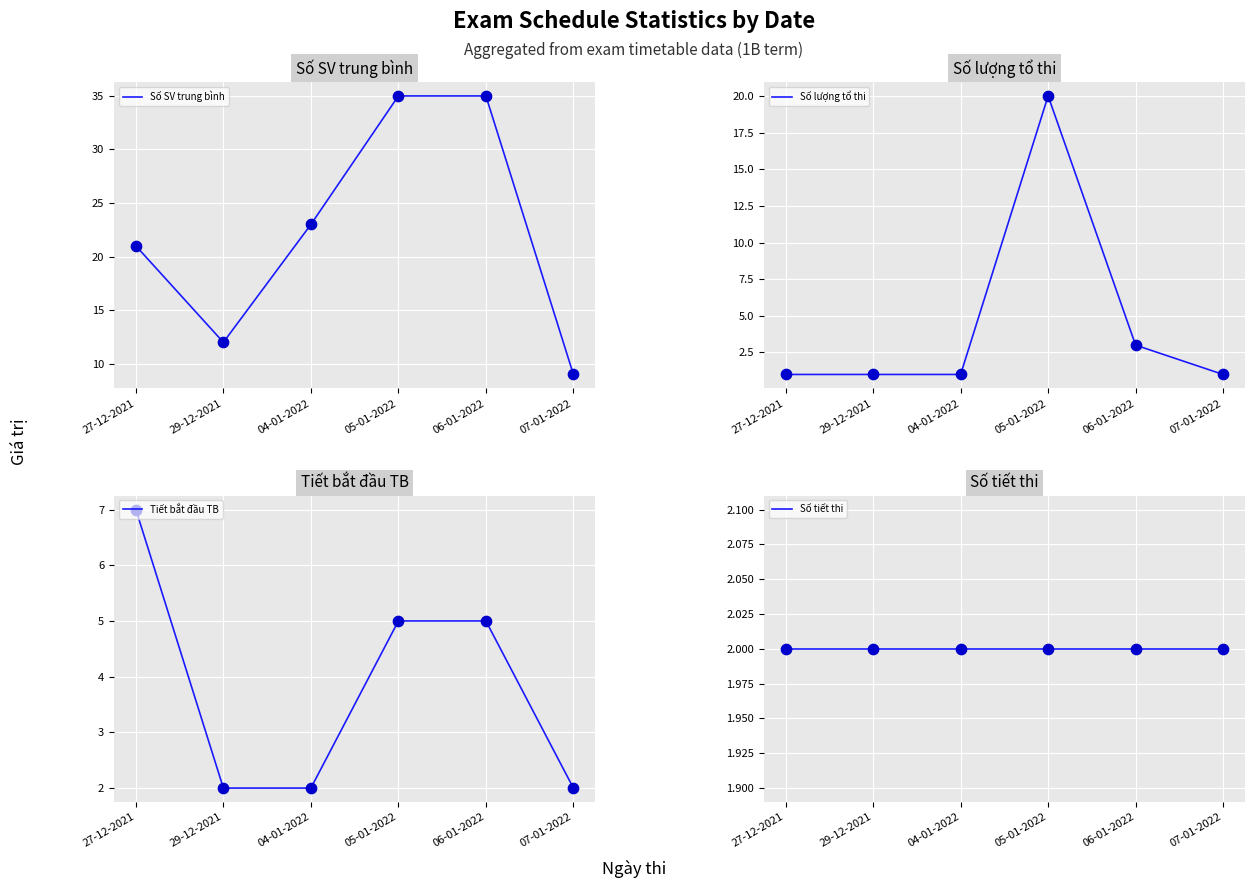

Which series has the largest Y range (max minus min)?

Số SV trung bình